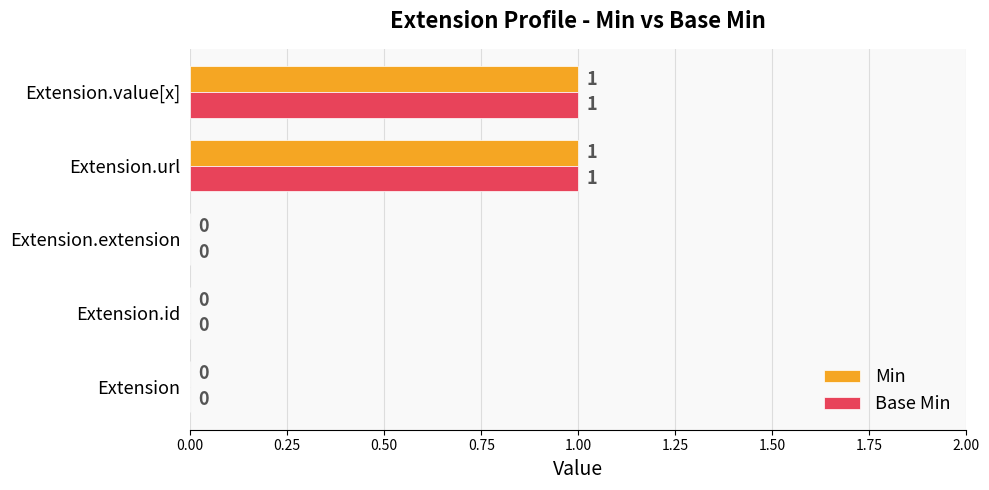

Is it true that Base Min equals 1 at Extension.extension?

False